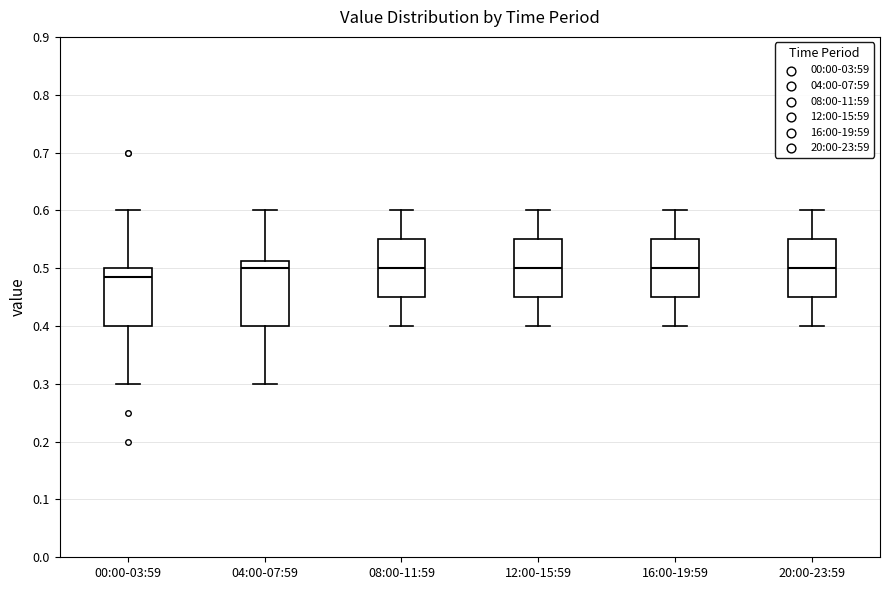

Where does the median line of the box for 16:00-19:59 sit on the y-axis? The values are not printed on the chart, so give them approximately, as read against the axis.

0.50